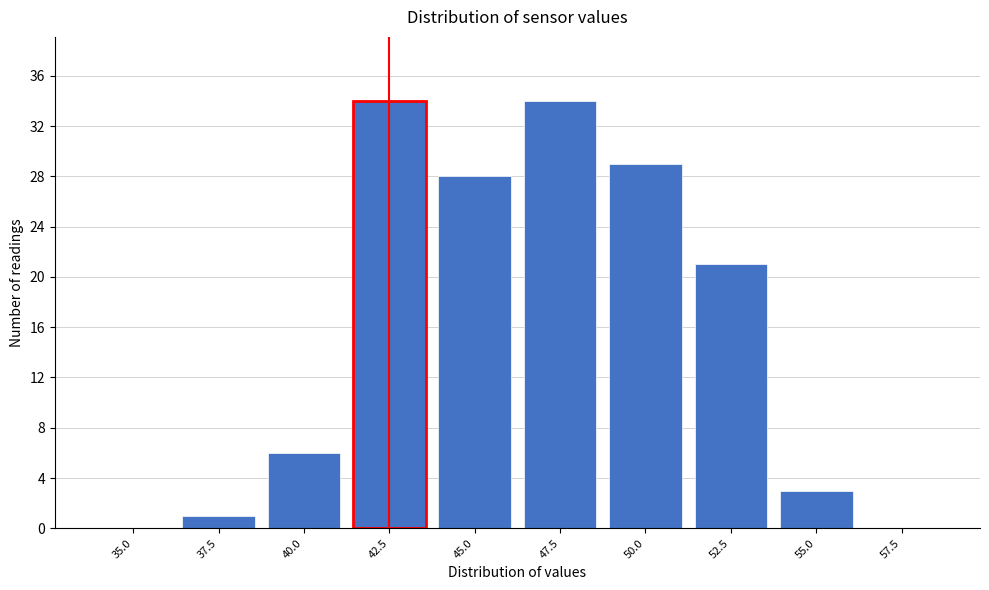

Reading right to left, transcribe all the data shown in this chart.

57.5=0	55.0=3	52.5=21	50.0=29	47.5=34	45.0=28	42.5=34	40.0=6	37.5=1	35.0=0